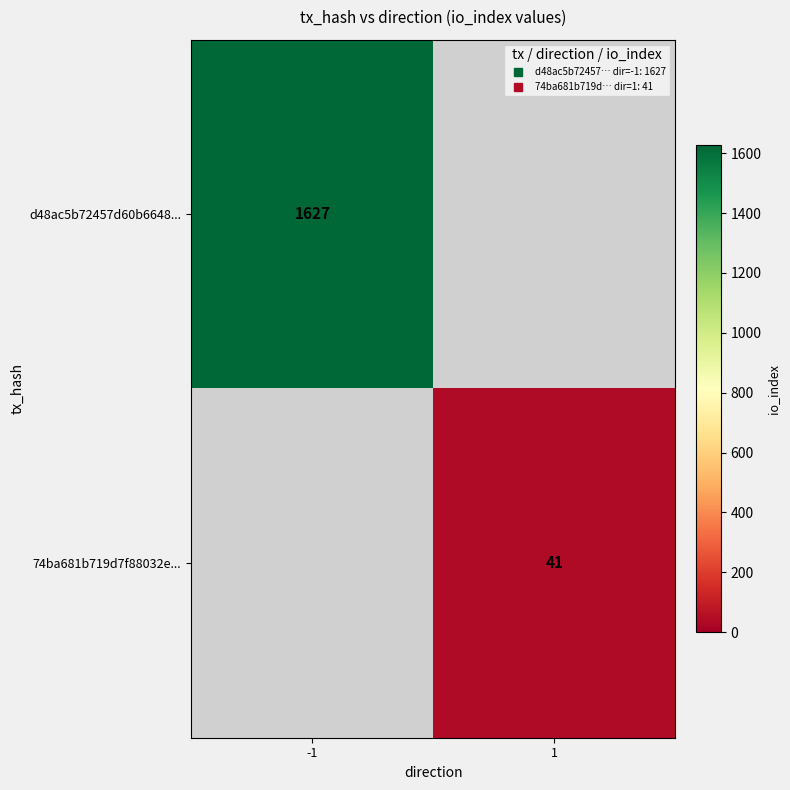

Is the value of 74ba681b719d7f88032e... at -1 greater than the value of d48ac5b72457d60b6648... at -1?

No